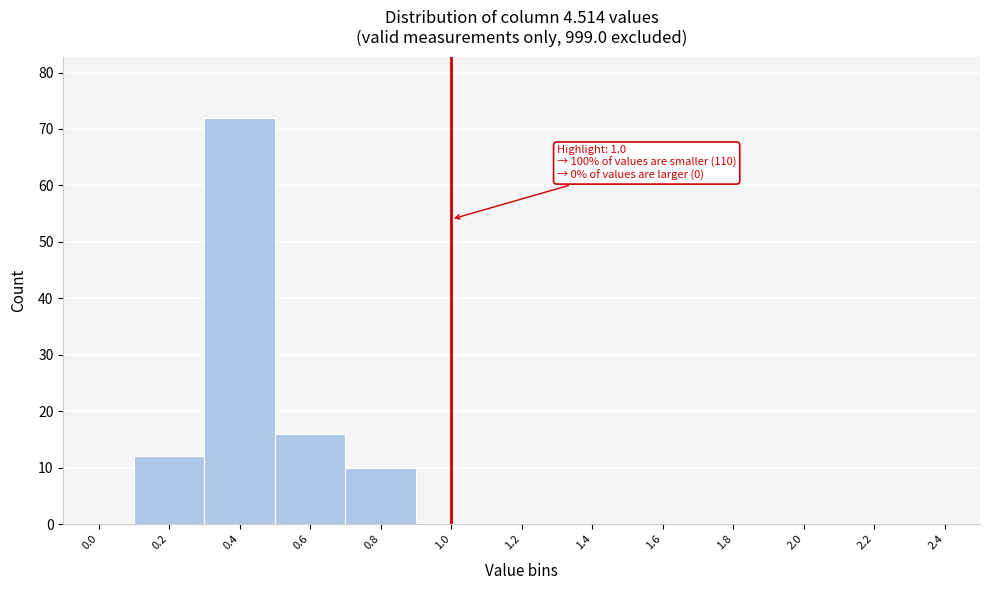

Reading left to right, extract all data points from this chart.

0.0=0	0.2=12	0.4=72	0.6=16	0.8=10	1.0=0	1.2=0	1.4=0	1.6=0	1.8=0	2.0=0	2.2=0	2.4=0